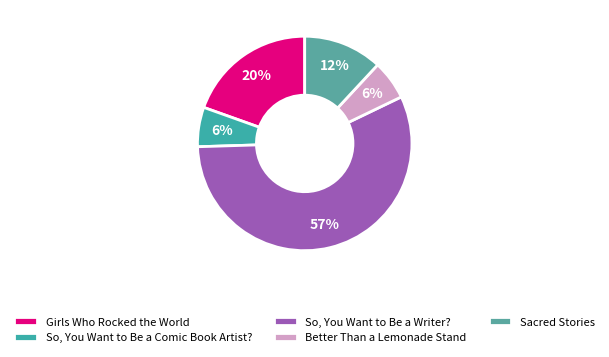

Is it true that Sacred Stories is 12% of the pie?

True